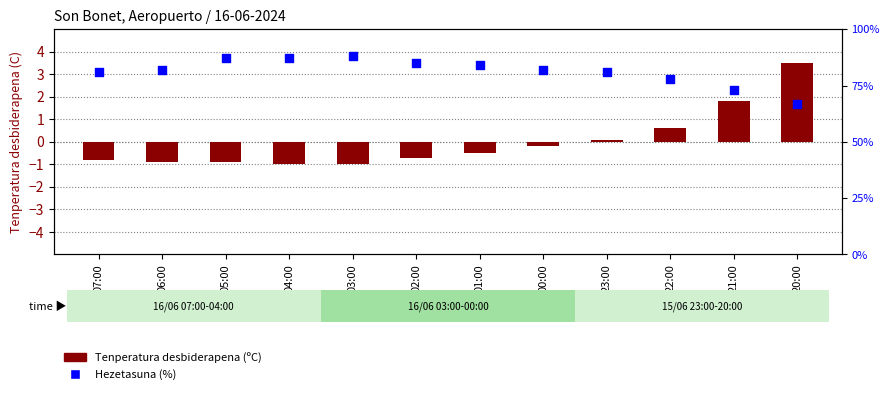

Which series has the largest total across all categories?

Hezetasuna (%)